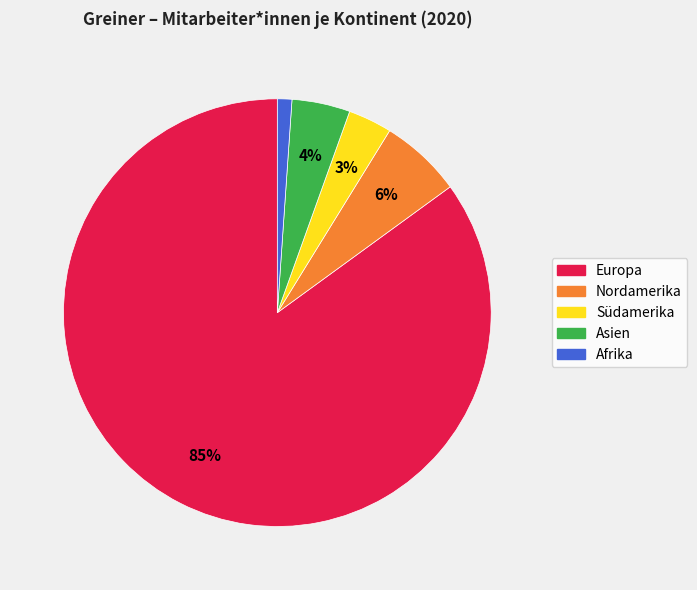

Between Afrika and Asien, which is larger?

Asien